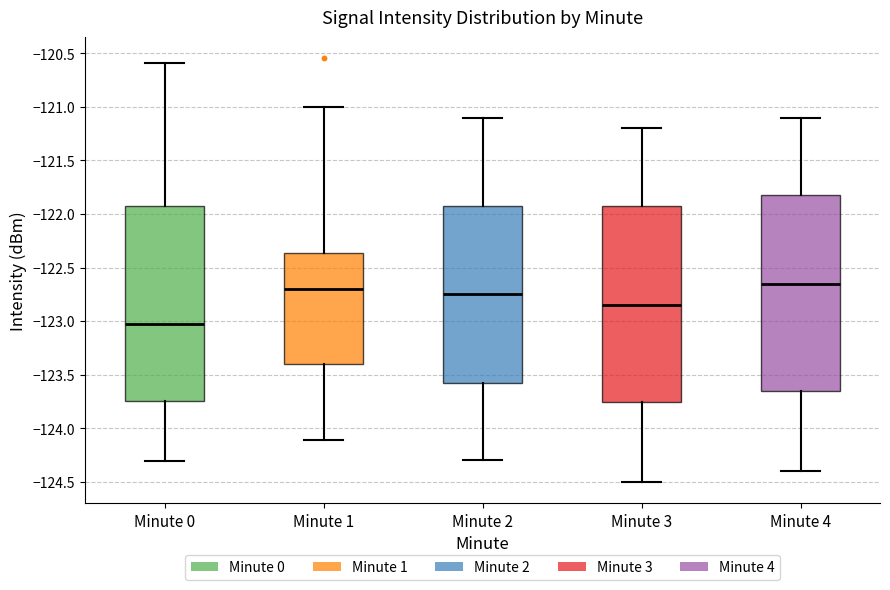

Reading left to right, read every box against the y-axis: the position of its median line, the range the box covers, and the ends of its whiskers. The values are not printed on the chart, so give them approximately, as read against the axis.

Minute 0: median -123.00, box -123.75 to -121.95, whiskers -124.30 to -120.60
Minute 1: median -122.70, box -123.40 to -122.35, whiskers -124.10 to -121.00
Minute 2: median -122.75, box -123.55 to -121.90, whiskers -124.30 to -121.10
Minute 3: median -122.85, box -123.75 to -121.90, whiskers -124.50 to -121.20
Minute 4: median -122.65, box -123.65 to -121.80, whiskers -124.40 to -121.10